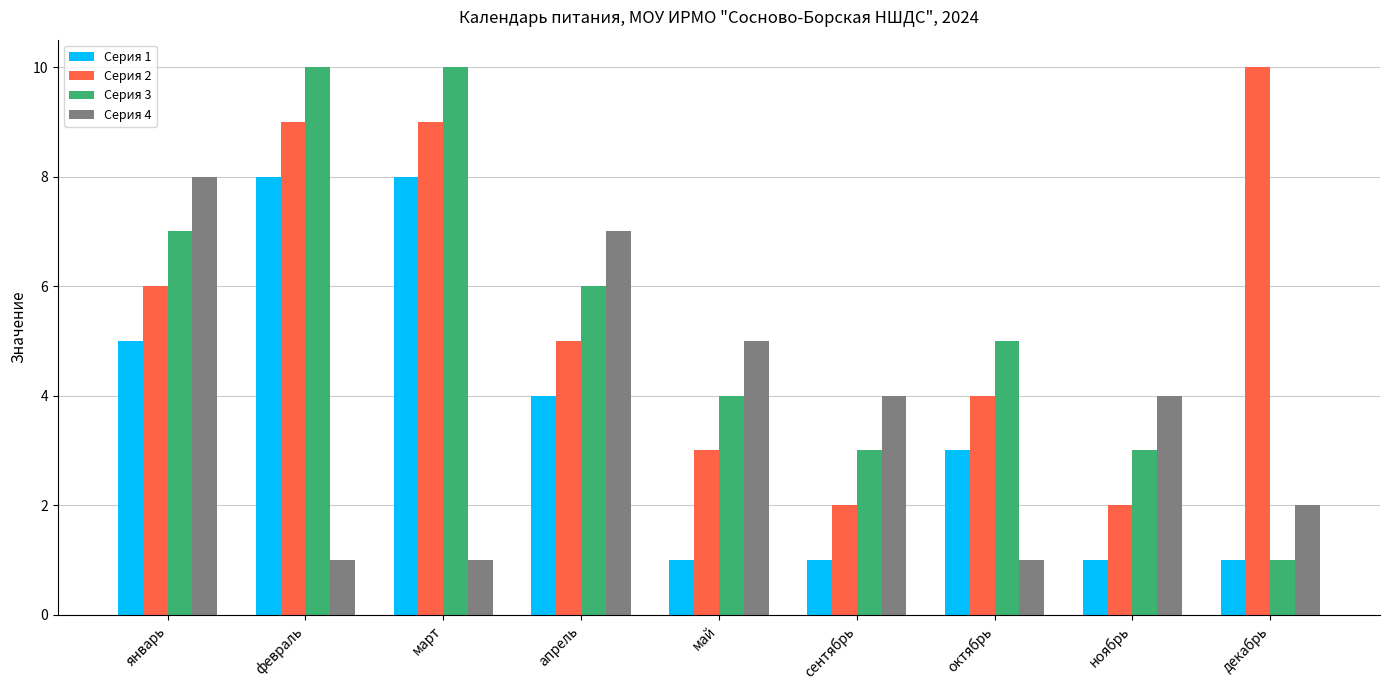

Rank the series at ноябрь from lowest to highest value.

Серия 1, Серия 2, Серия 3, Серия 4